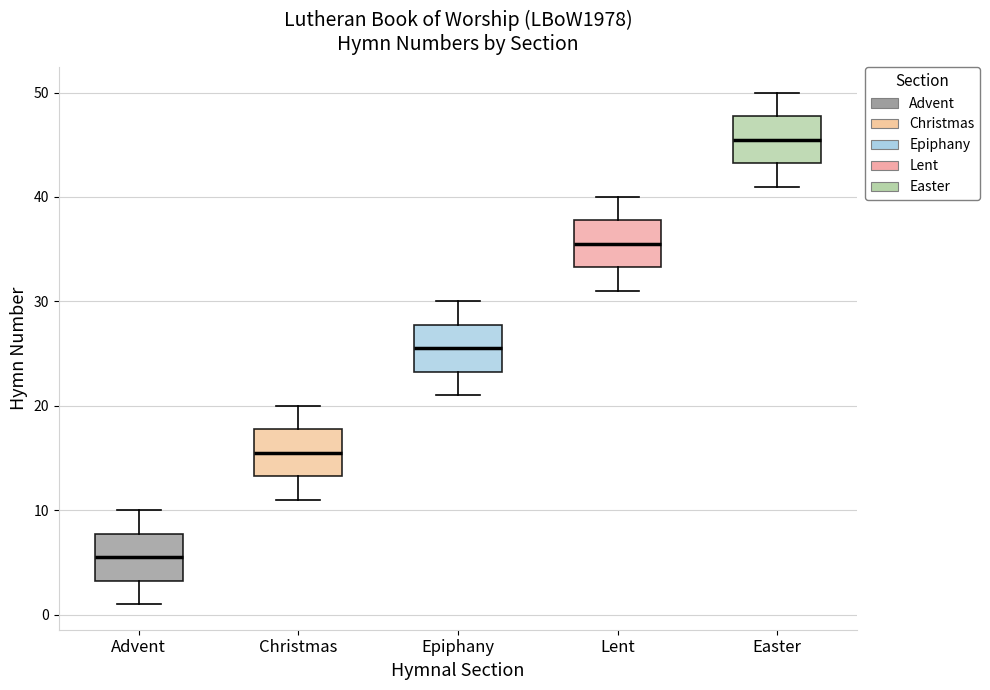

Where does the median line of the box for Epiphany sit on the y-axis? The values are not printed on the chart, so give them approximately, as read against the axis.

26